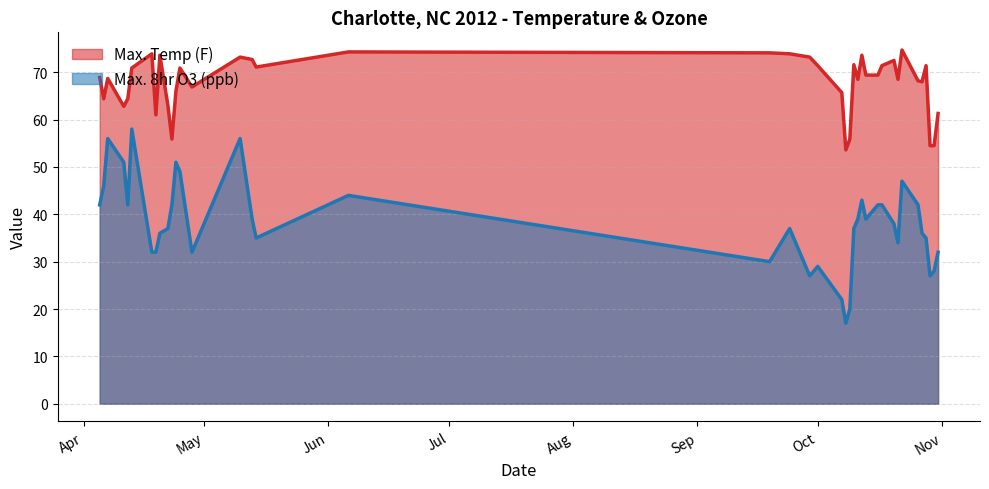

What are all the series names shown in the legend?

Max. Temp (F), Max. 8hr O3 (ppb)